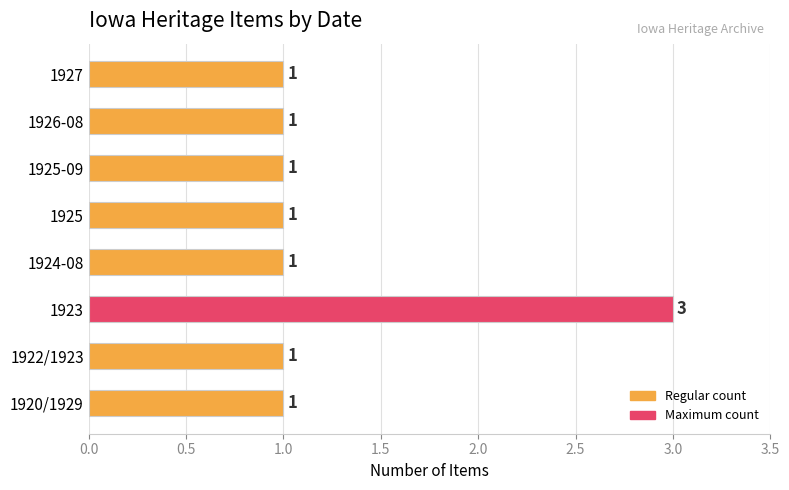

Is it true that the value at 1925 is 0?

False